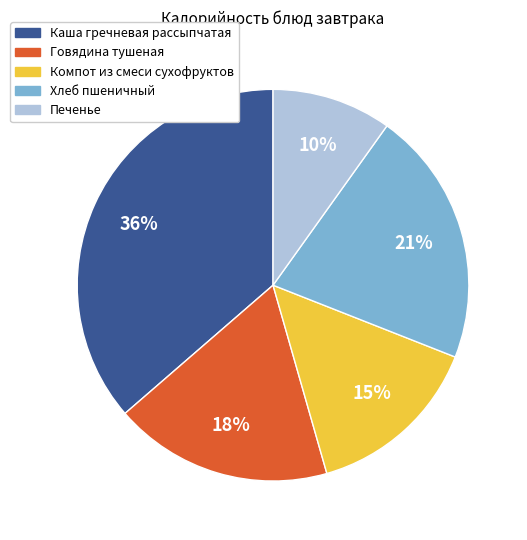

Count the number of slices in the pie.

5